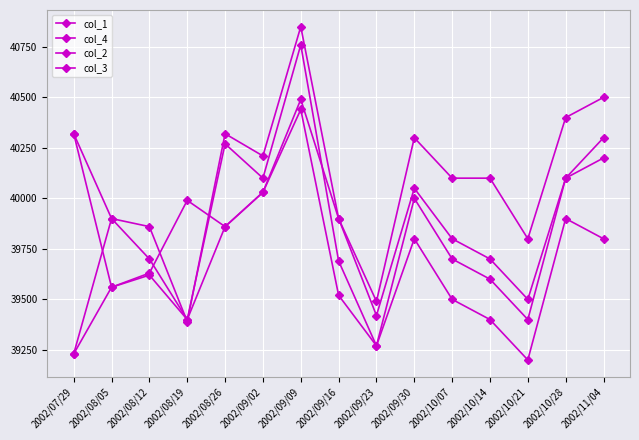

How many lines are shown in the chart?

4